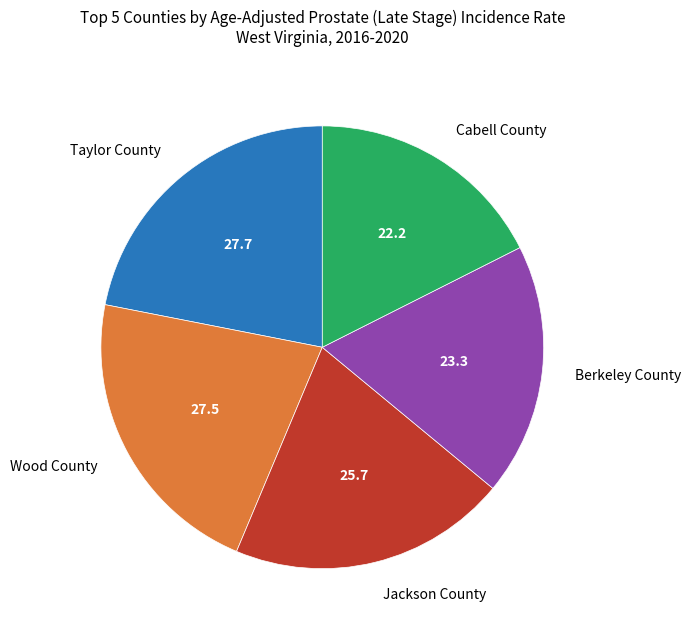

Between Wood County and Berkeley County, which is larger?

Wood County